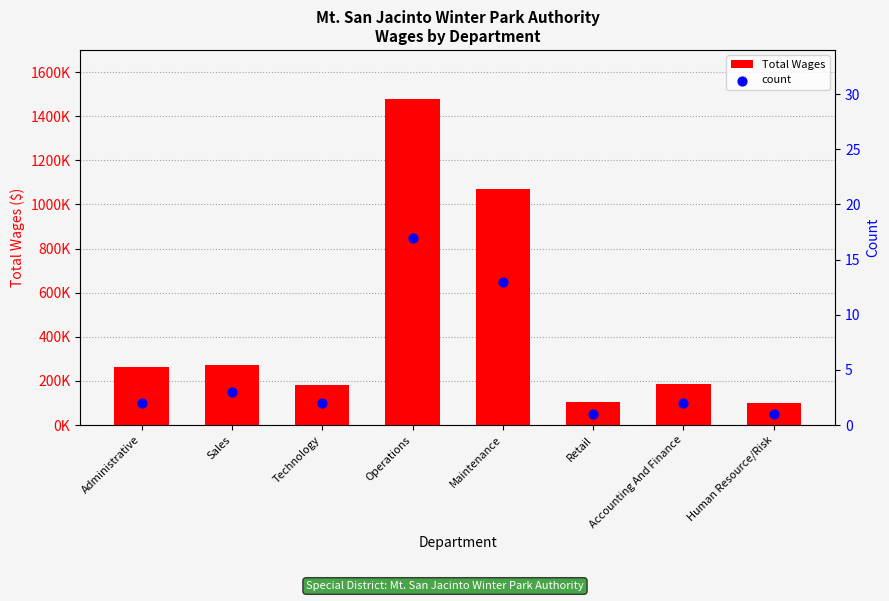

What is the total value across all series at Maintenance?

1069102